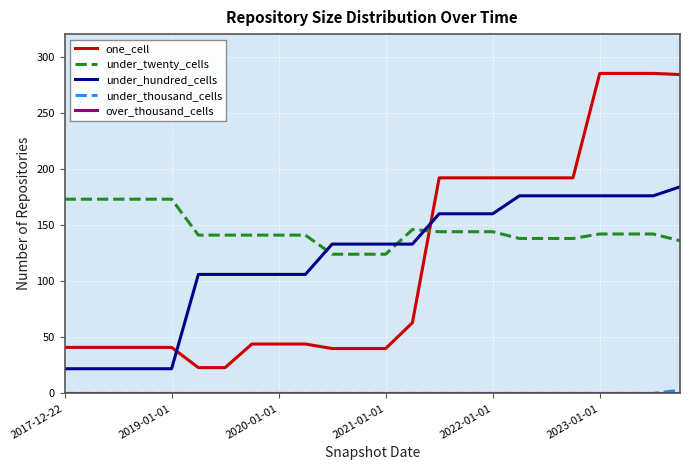

Which series has the largest total across all categories?

under_twenty_cells